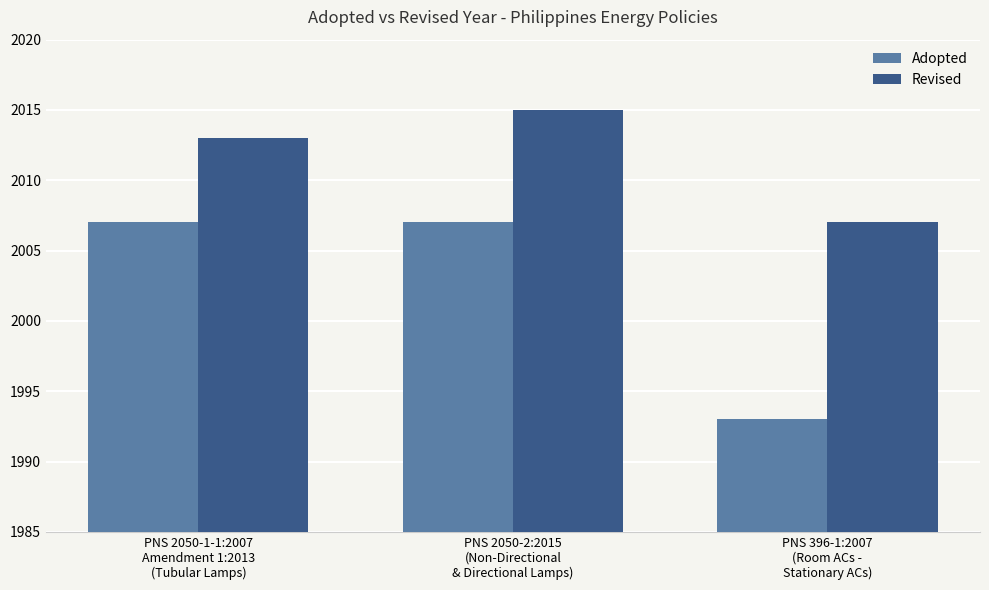

What is the difference between the maximum and minimum values in the Adopted series?

14